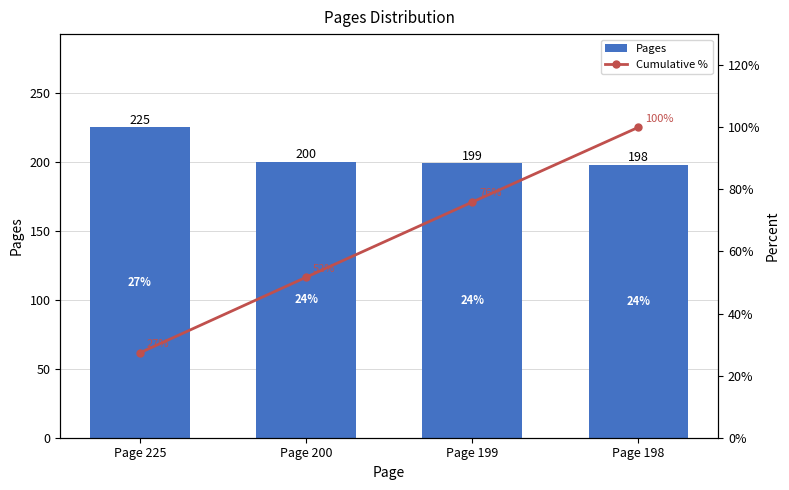

Reading left to right, extract all data points from this chart.

Pages: Page 225=225.0	Page 200=200.0	Page 199=199.0	Page 198=198.0
Cumulative %: Page 225=27.4	Page 200=51.7	Page 199=75.9	Page 198=100.0